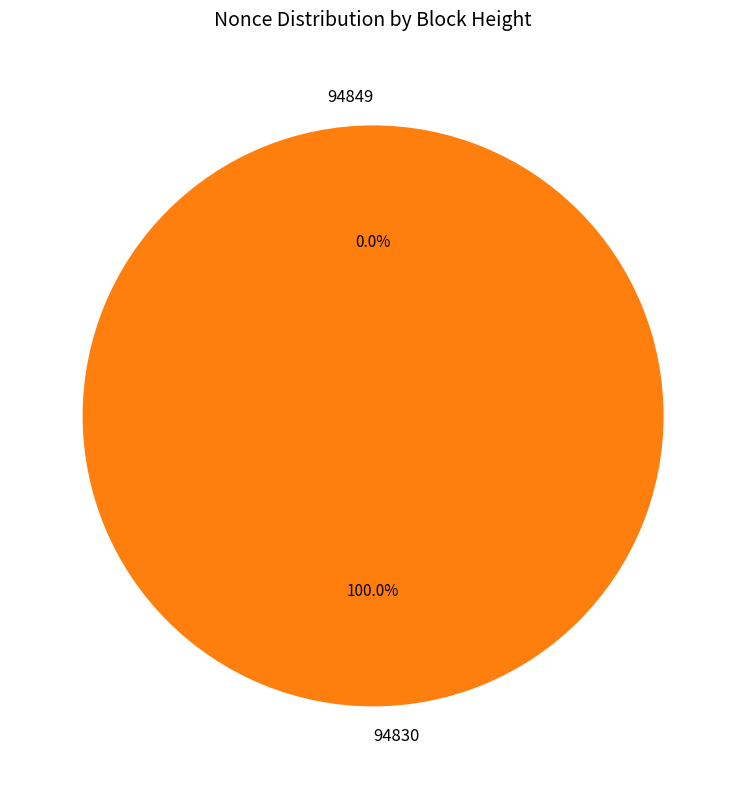

What is the largest slice in the pie chart?

94830